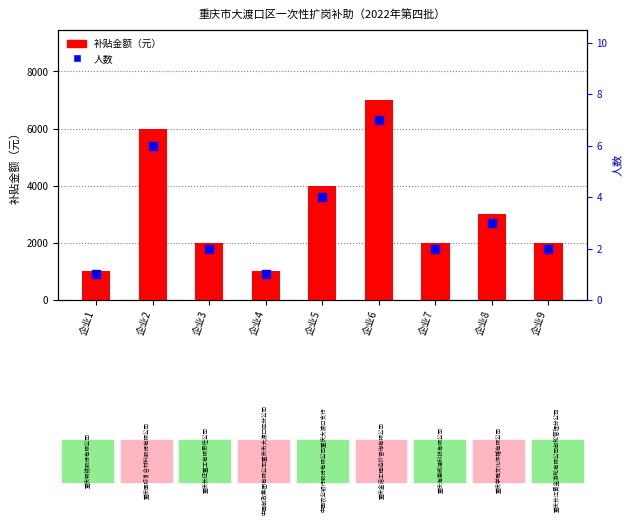

Which series reaches the maximum Y coordinate?

补贴金额（元）